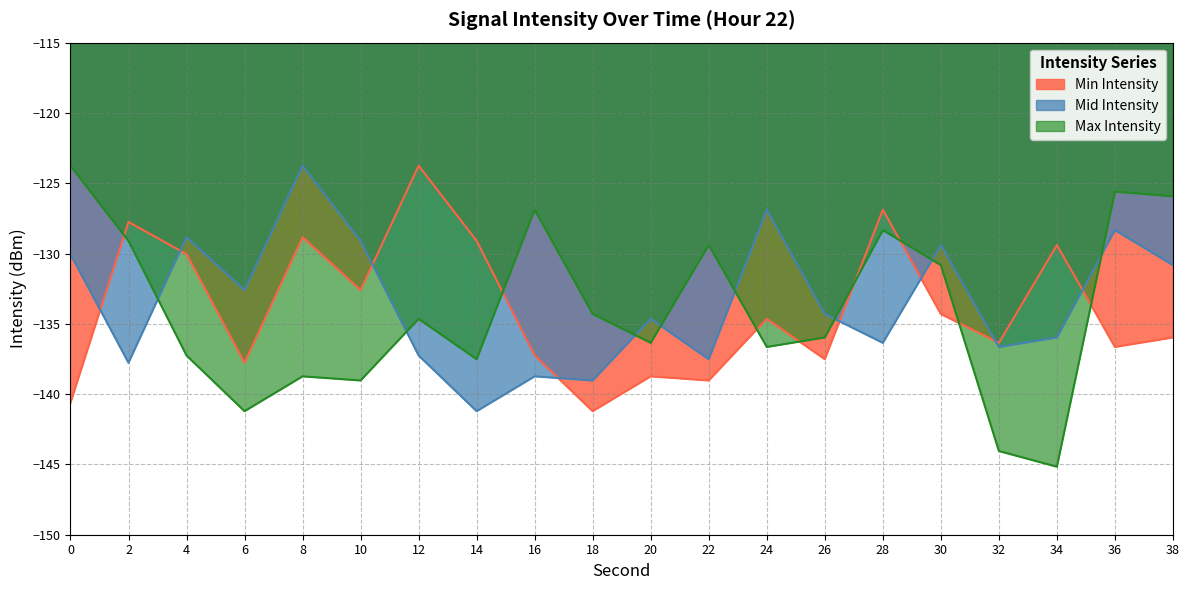

Reading right to left, what are all the values shown in this chart?

Min Intensity: 38=-136.0	36=-136.6	34=-129.4	32=-136.4	30=-134.3	28=-126.9	26=-137.5	24=-134.6	22=-139.0	20=-138.7	18=-141.2	16=-137.3	14=-129.1	12=-123.8	10=-132.6	8=-128.8	6=-137.8	4=-130.0	2=-127.8	0=-140.6
Mid Intensity: 38=-130.8	36=-128.3	34=-136.0	32=-136.6	30=-129.4	28=-136.4	26=-134.3	24=-126.9	22=-137.5	20=-134.6	18=-139.0	16=-138.7	14=-141.2	12=-137.3	10=-129.1	8=-123.8	6=-132.6	4=-128.8	2=-137.8	0=-130.0
Max Intensity: 38=-125.9	36=-125.6	34=-145.2	32=-144.0	30=-130.8	28=-128.3	26=-136.0	24=-136.6	22=-129.4	20=-136.4	18=-134.3	16=-126.9	14=-137.5	12=-134.6	10=-139.0	8=-138.7	6=-141.2	4=-137.3	2=-129.1	0=-123.8